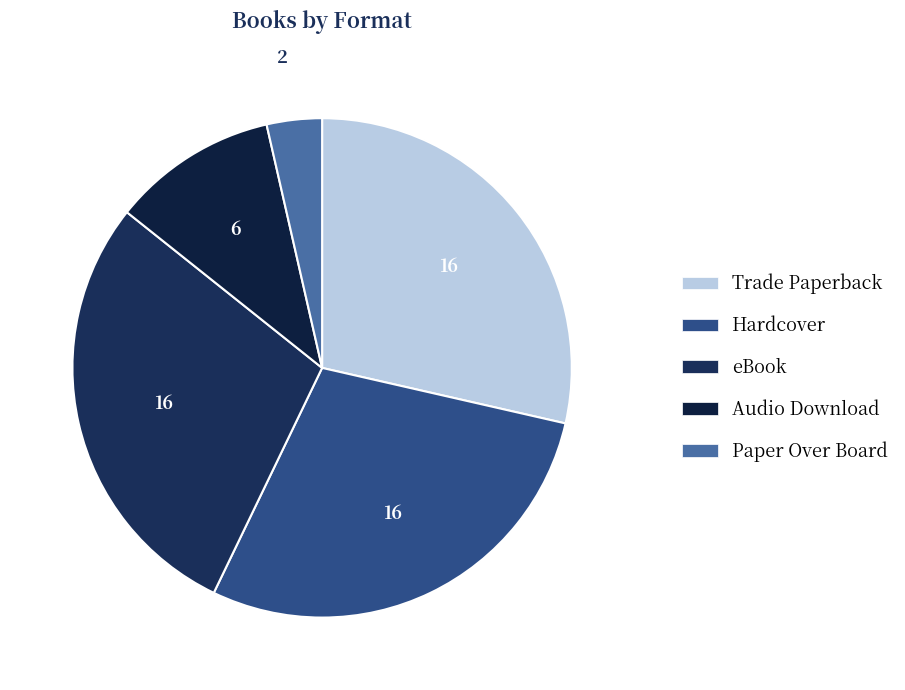

The Audio Download slice represents 2% of the pie. True or false?

False